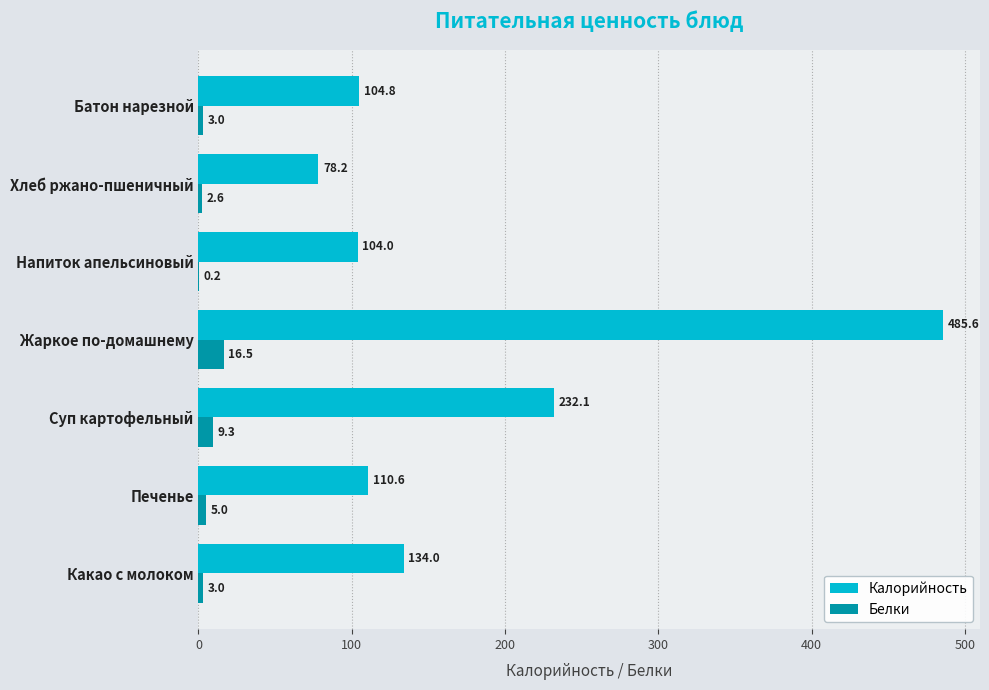

At which category is the sum across all series the highest?

Жаркое по-домашнему